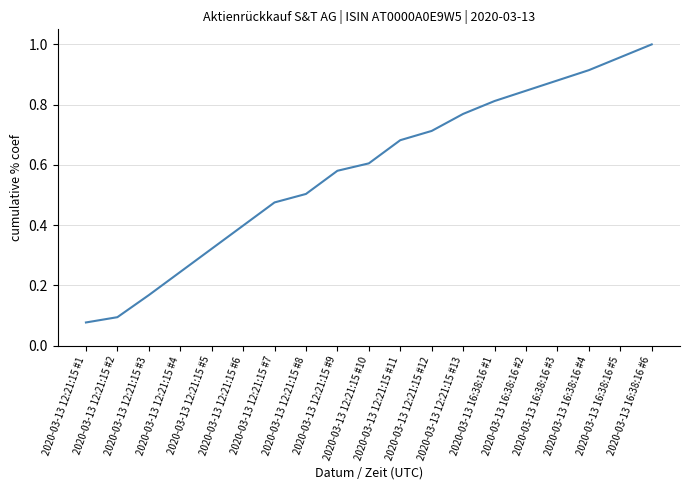

Rank the categories by value from highest to lowest.

2020-03-13 16:38:16 #6, 2020-03-13 16:38:16 #5, 2020-03-13 16:38:16 #4, 2020-03-13 16:38:16 #3, 2020-03-13 16:38:16 #2, 2020-03-13 16:38:16 #1, 2020-03-13 12:21:15 #13, 2020-03-13 12:21:15 #12, 2020-03-13 12:21:15 #11, 2020-03-13 12:21:15 #10, 2020-03-13 12:21:15 #9, 2020-03-13 12:21:15 #8, 2020-03-13 12:21:15 #7, 2020-03-13 12:21:15 #6, 2020-03-13 12:21:15 #5, 2020-03-13 12:21:15 #4, 2020-03-13 12:21:15 #3, 2020-03-13 12:21:15 #2, 2020-03-13 12:21:15 #1